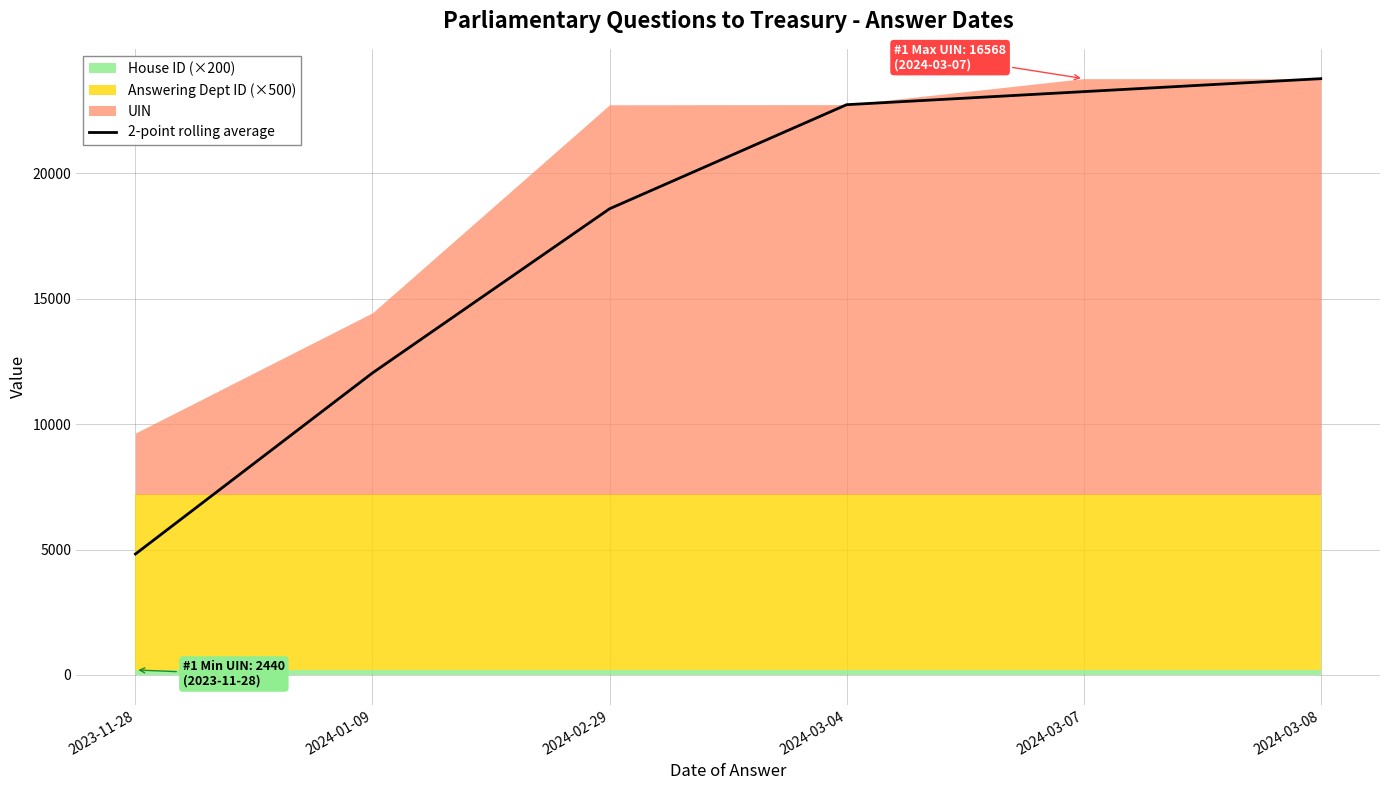

The value at 2024-03-07 is 37469.6. True or false?

False